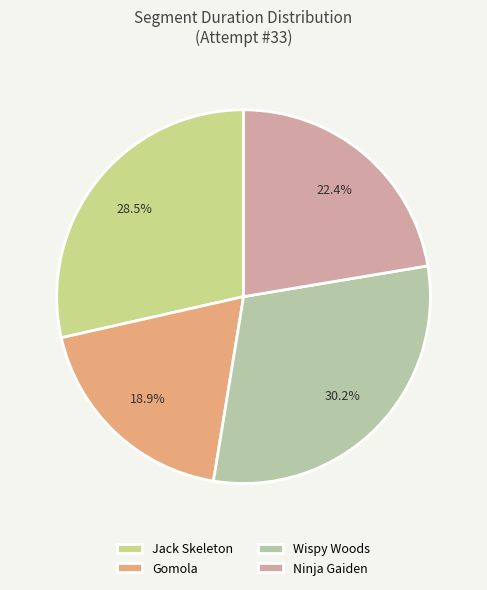

How many segments does this pie chart have?

4